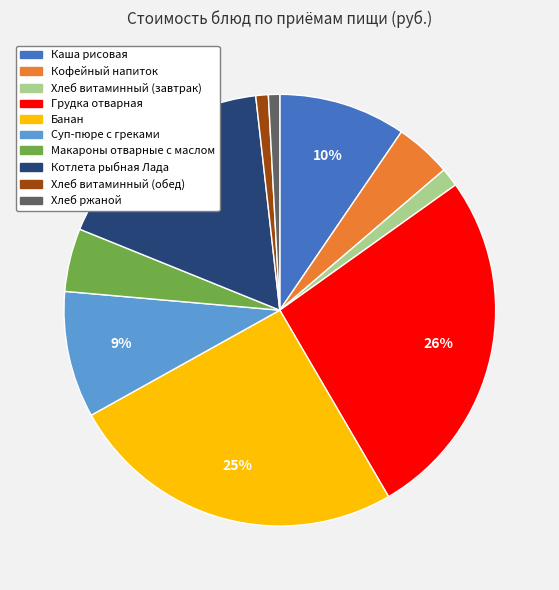

Count the number of slices in the pie.

10